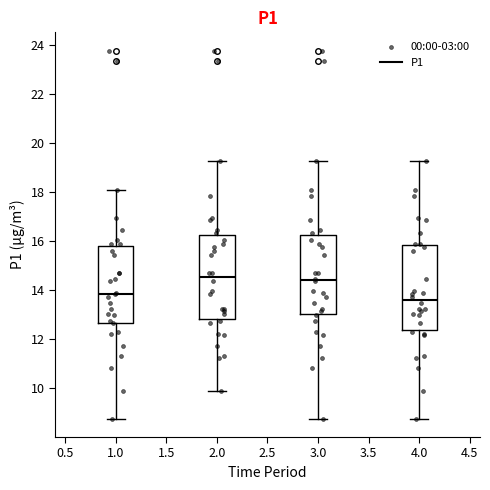

Which box's median line is the lowest?

4.0